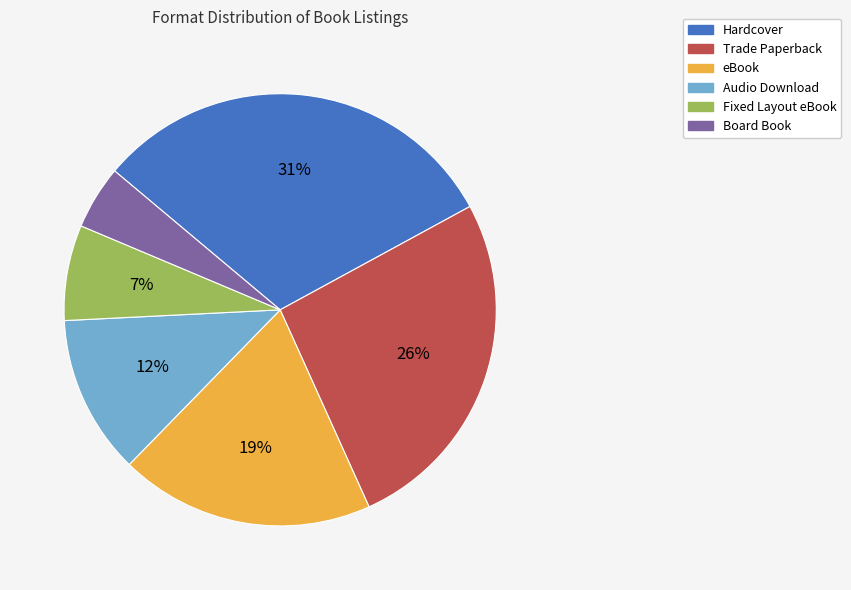

Is there any slice that represents more than half of the pie?

No